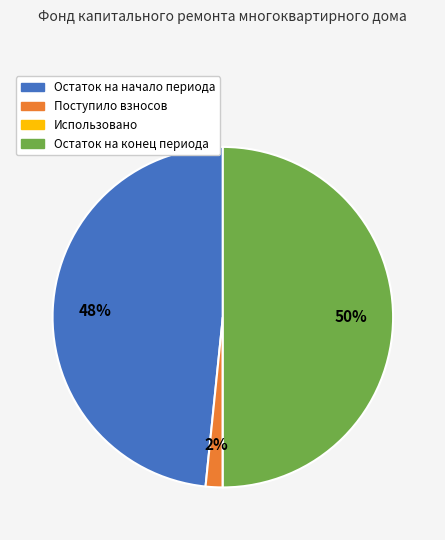

Does Поступило взносов account for over 50% of the chart?

No